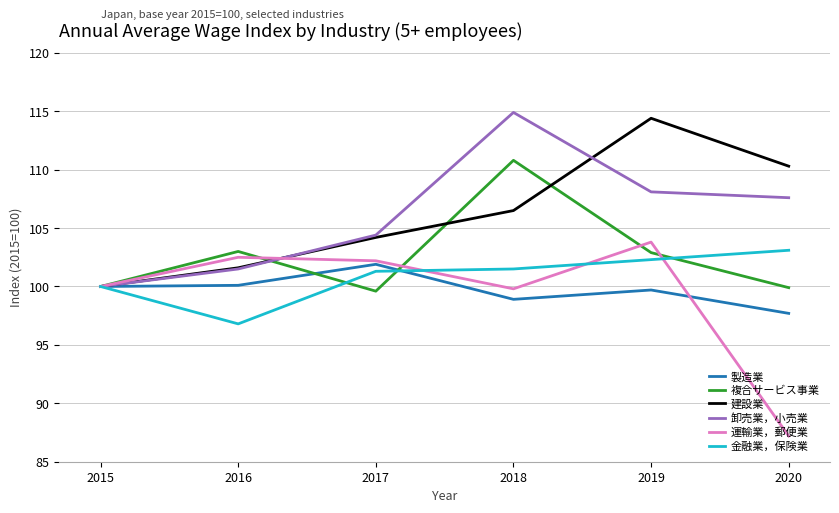

What value does the 建設業 series have at 2016?

101.6